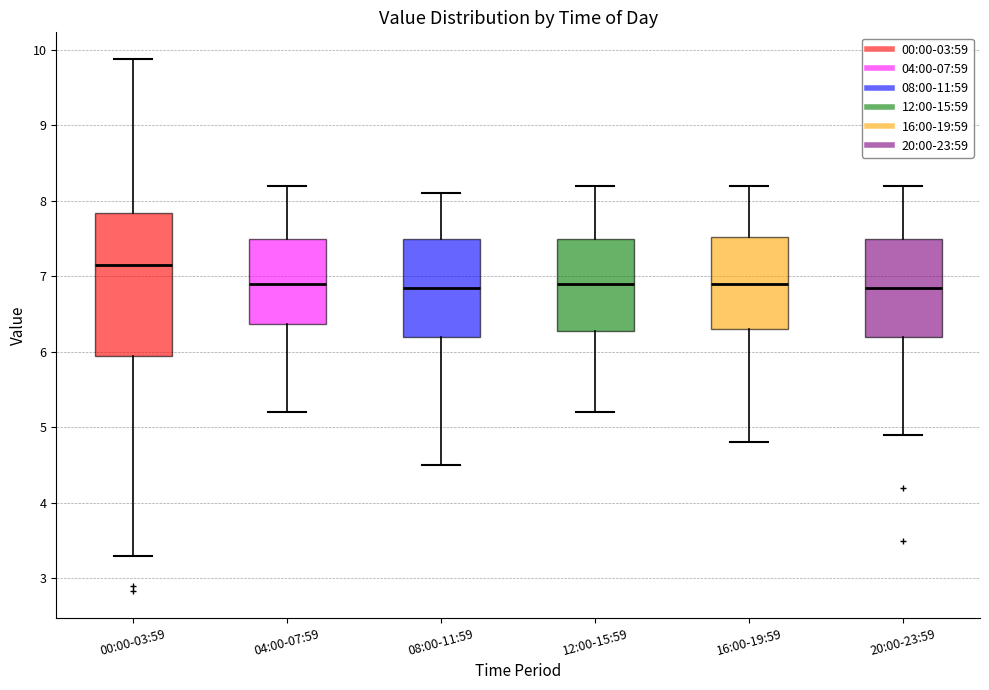

Which box is the tallest, from its lower edge to its upper edge?

00:00-03:59